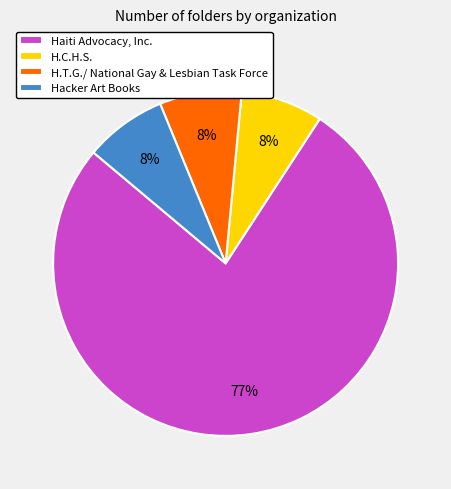

To the nearest percent, what is the average slice percentage?

25%